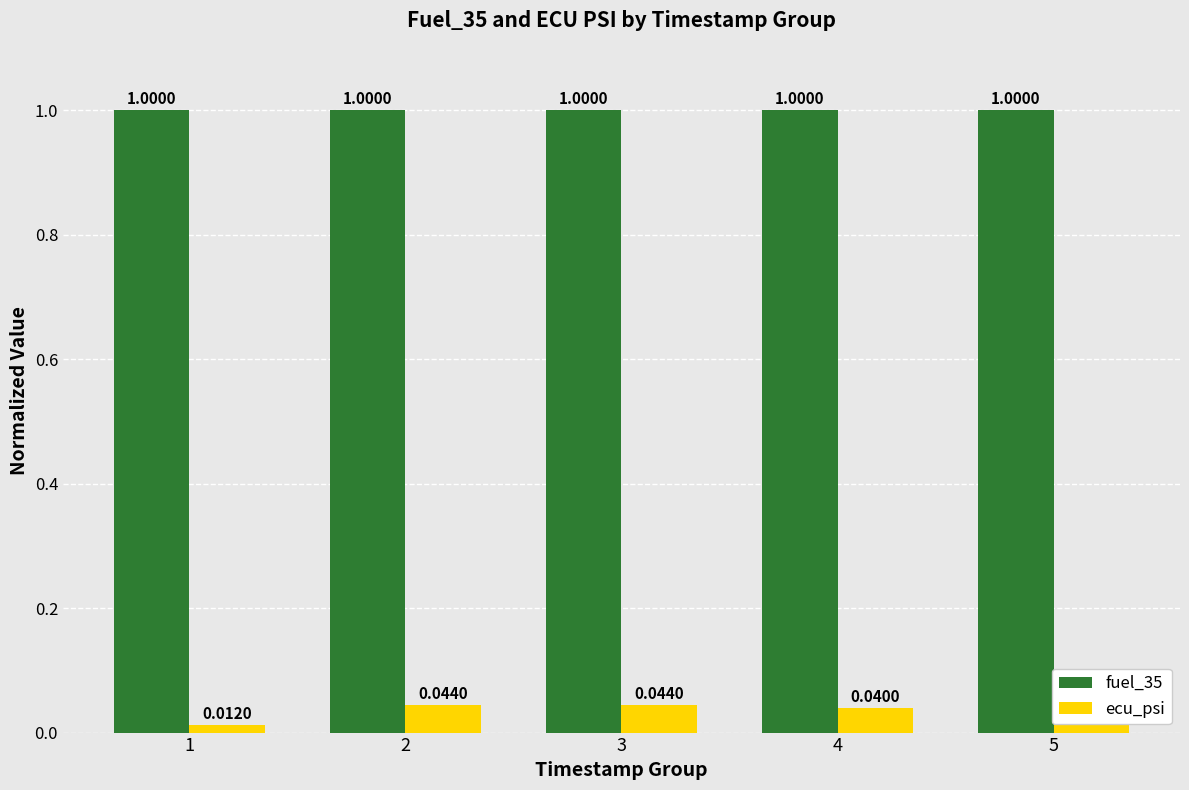

Is the value of ecu_psi at 3 greater than the value of fuel_35 at 4?

No